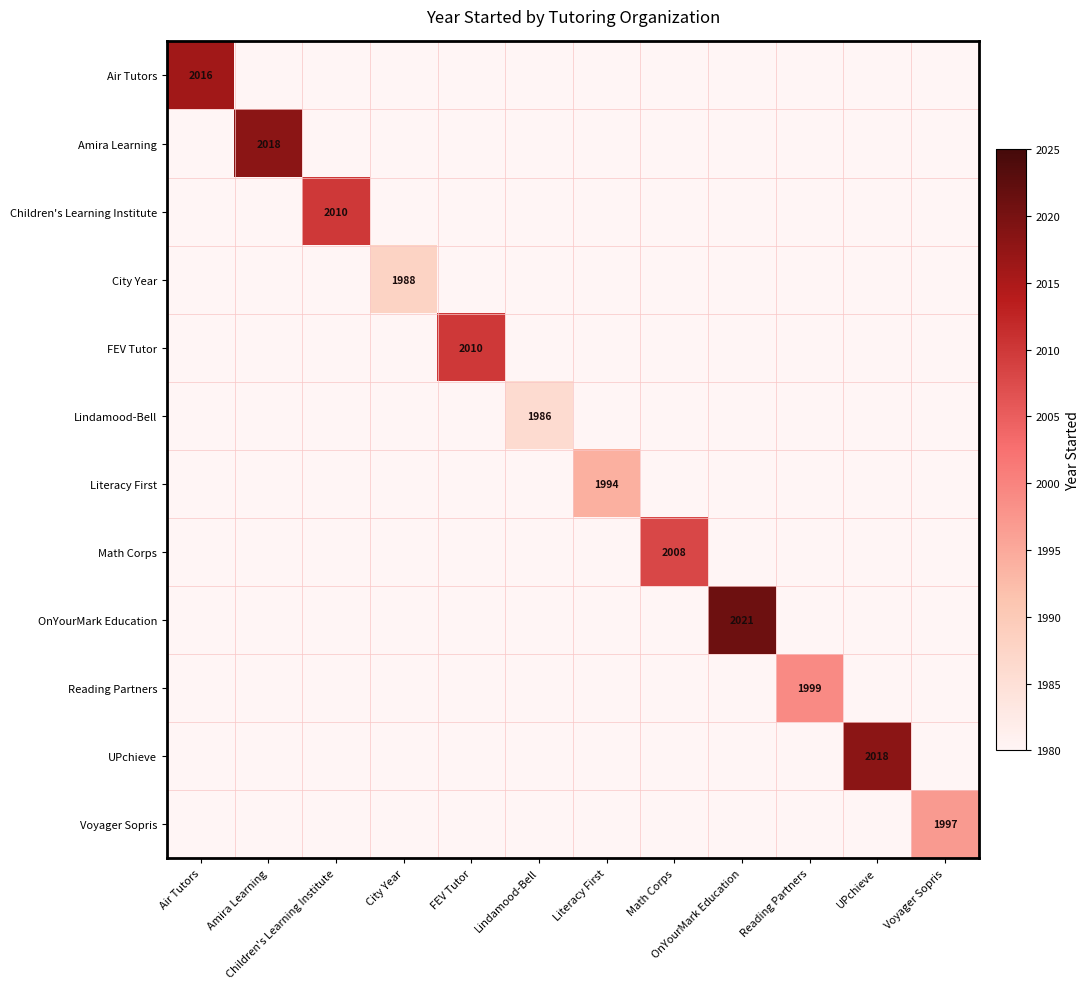

The value of Children's Learning Institute at Children's Learning Institute is 1399. True or false?

False